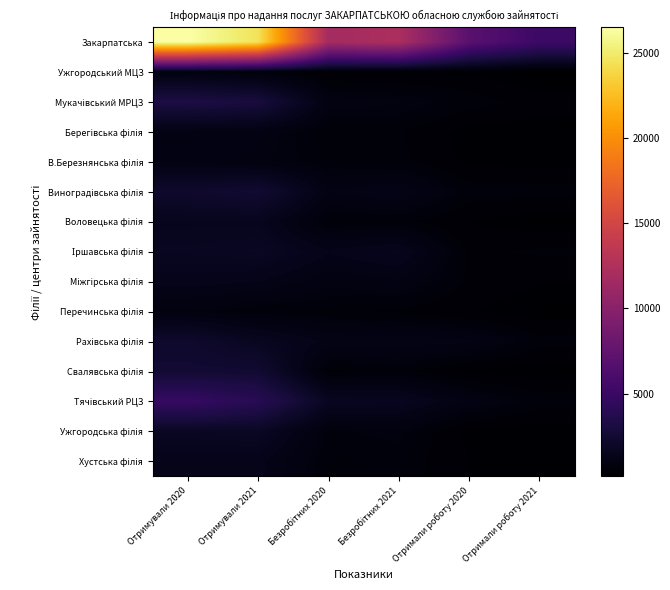

How many categories are shown in the chart?

6